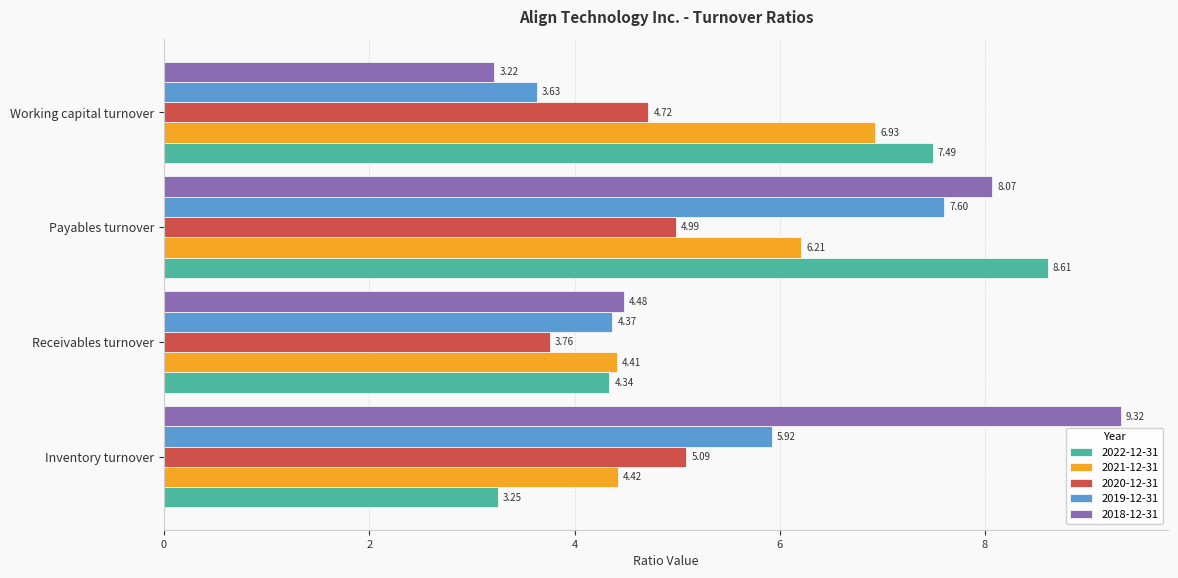

Which series has the largest total across all categories?

2018-12-31